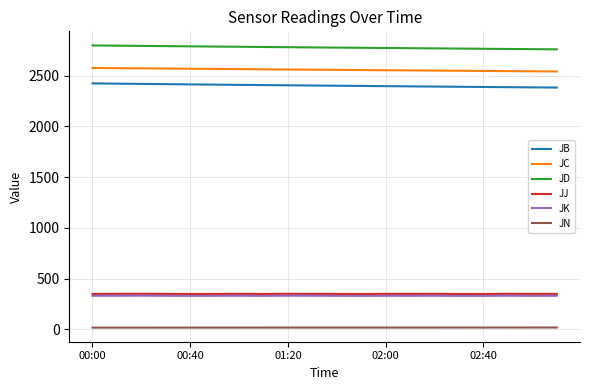

True or false: JD and JN cross at least once.

False